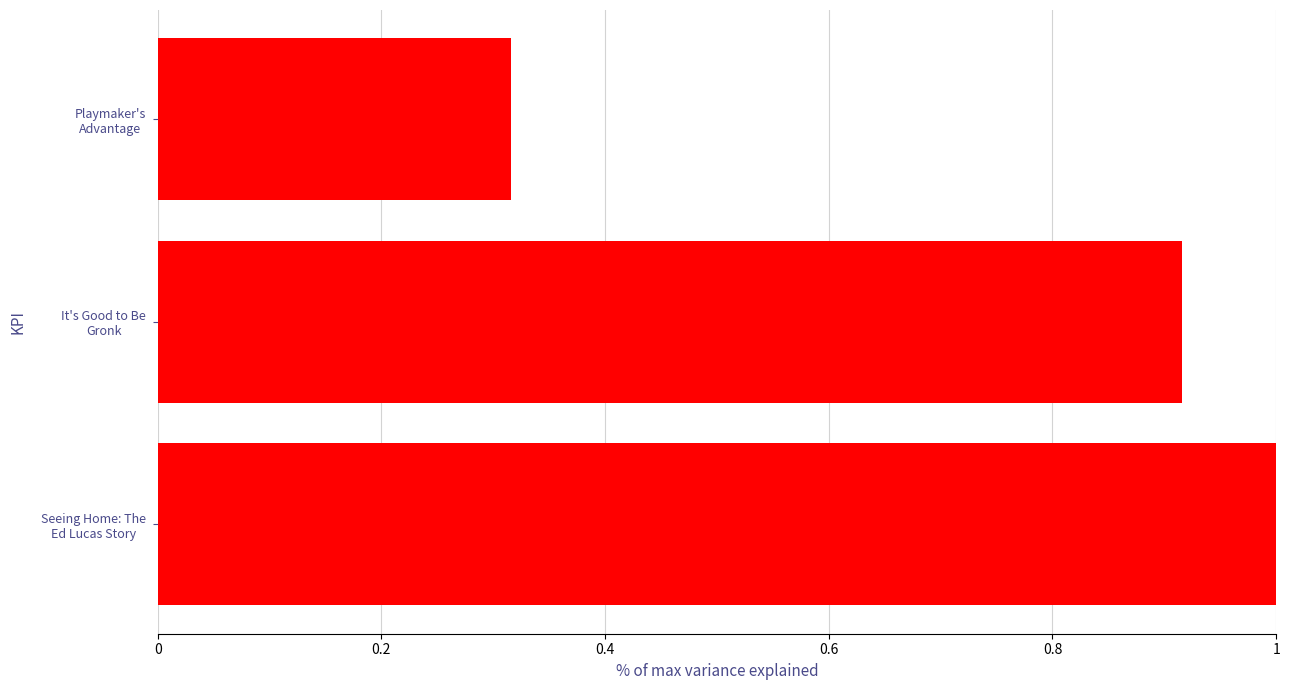

At which category does the chart reach its minimum across all series?

Playmaker's
Advantage